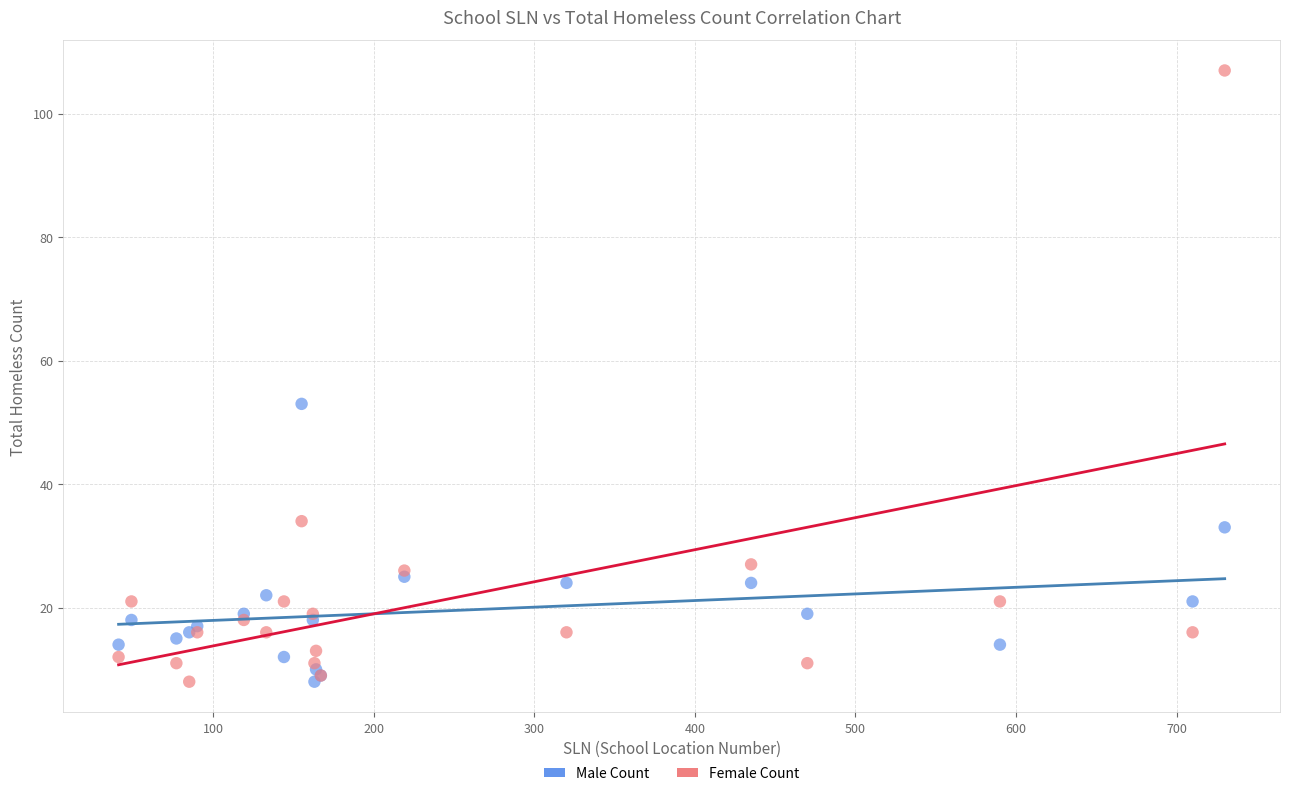

Across all series, what Y value is closest to 57?

53